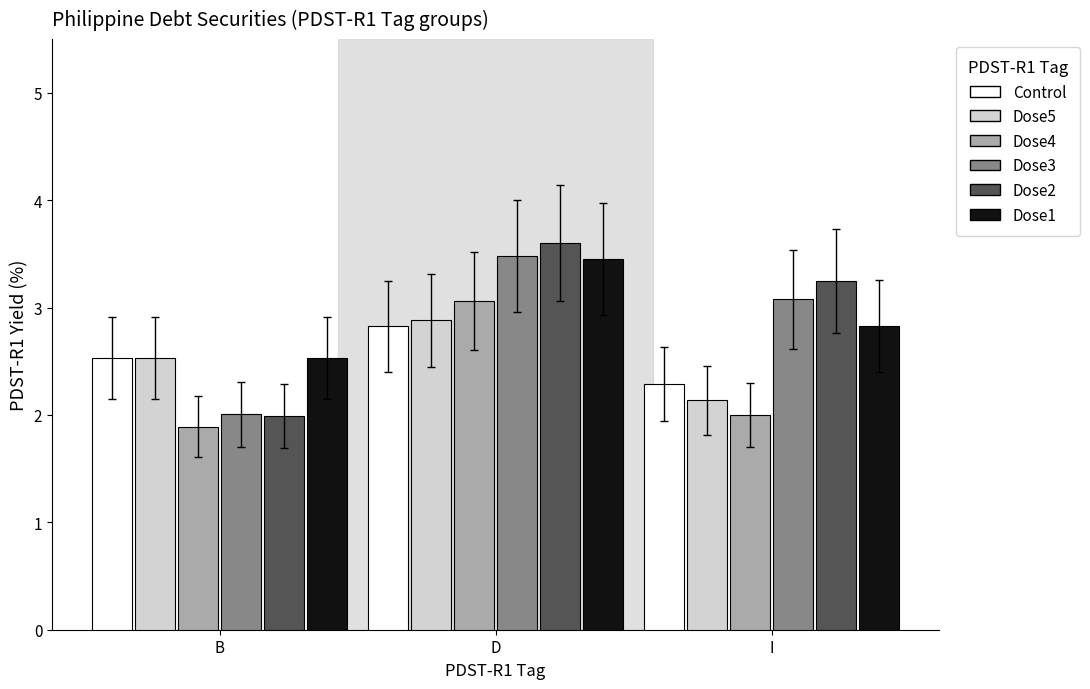

Is it true that Dose2 equals 3.5 at B?

False